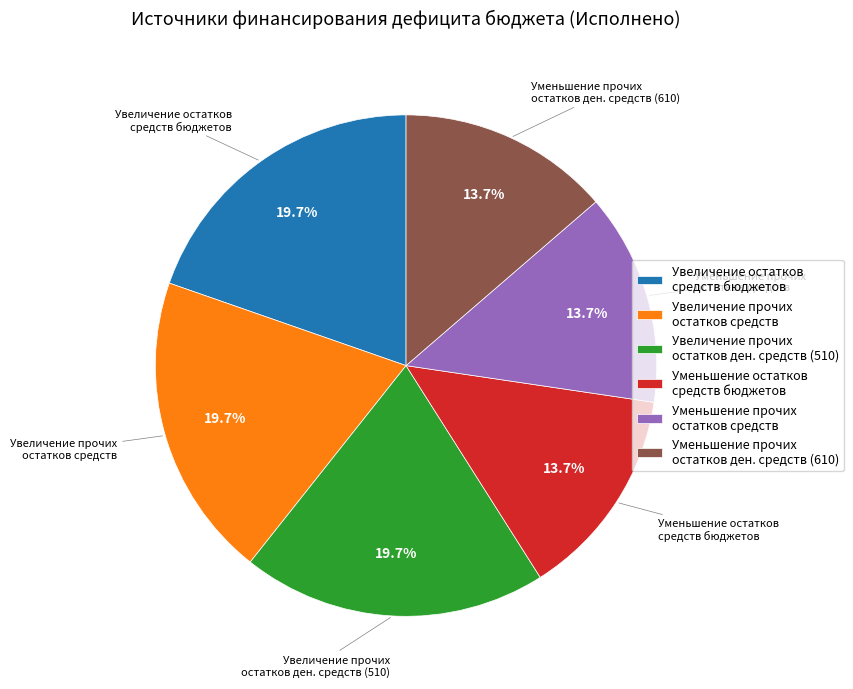

Which has a higher value, Уменьшение прочих остатков средств or Увеличение остатков средств бюджетов?

Увеличение остатков средств бюджетов